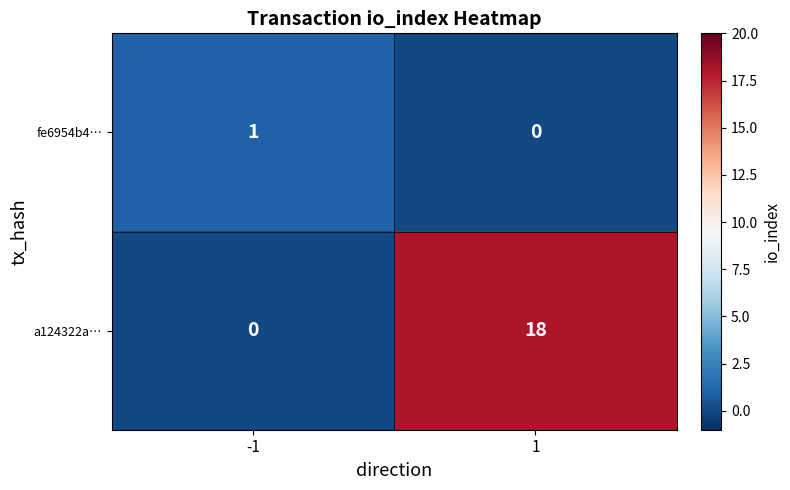

What is the sum of the a124322a… values at -1 and 1?

18